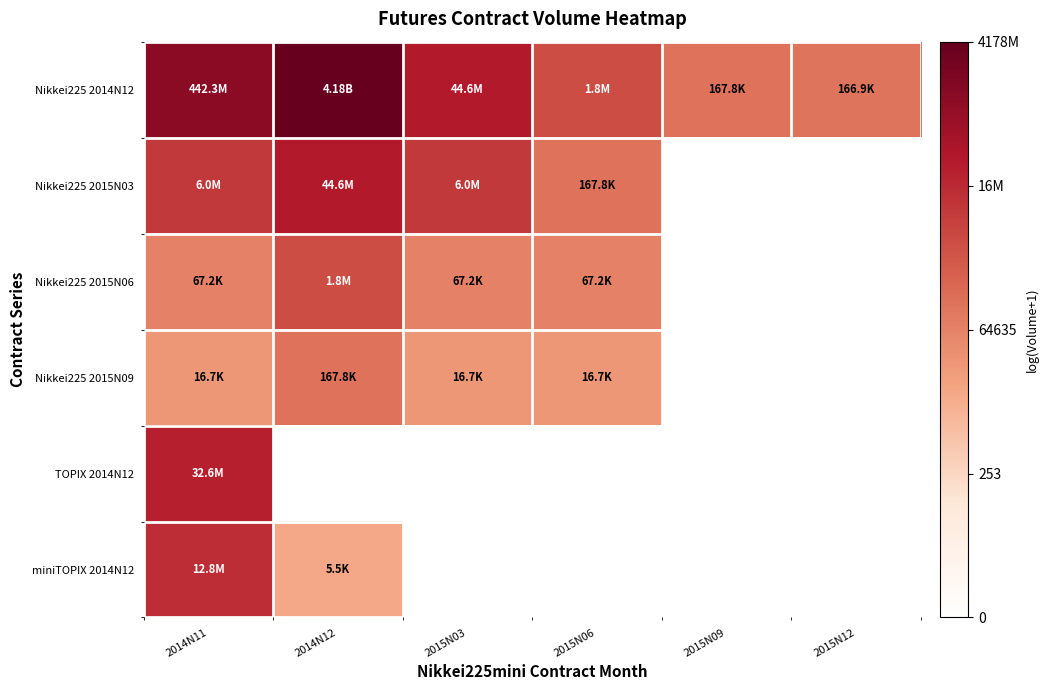

Which category has the lowest value across all series?

2015N09